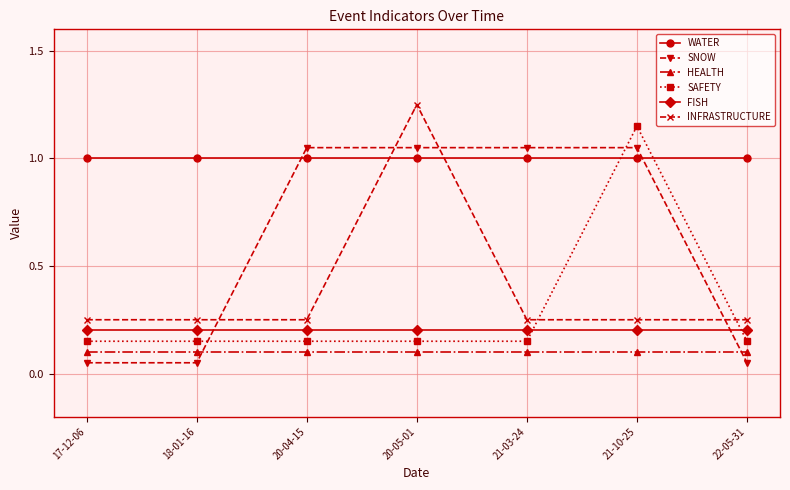

How many data points does each series have?

7